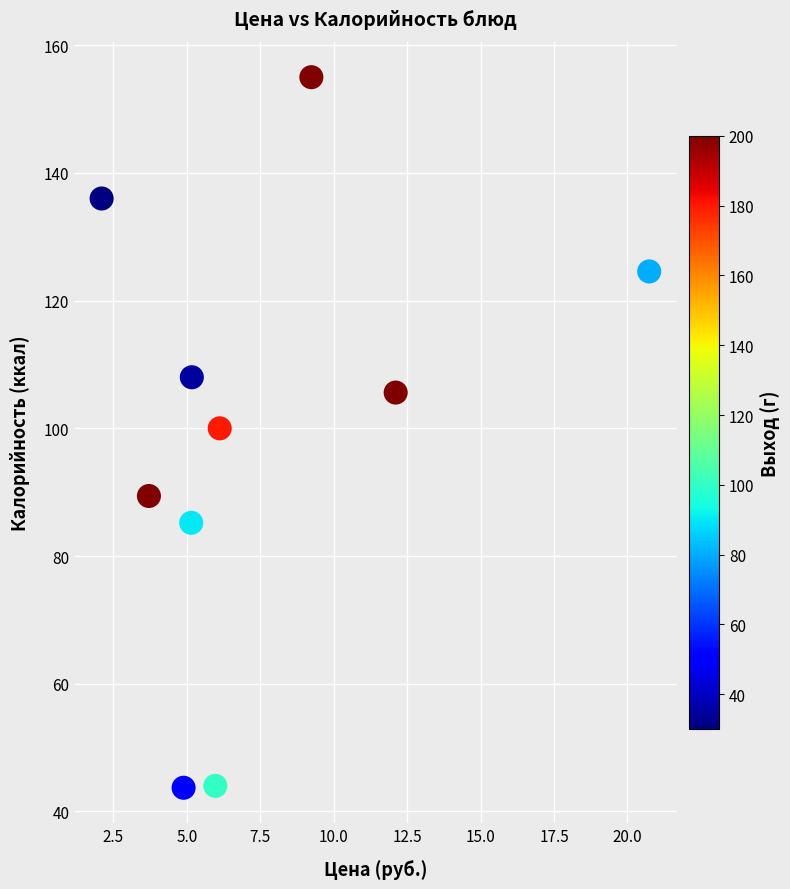

What is the average X value?

7.5